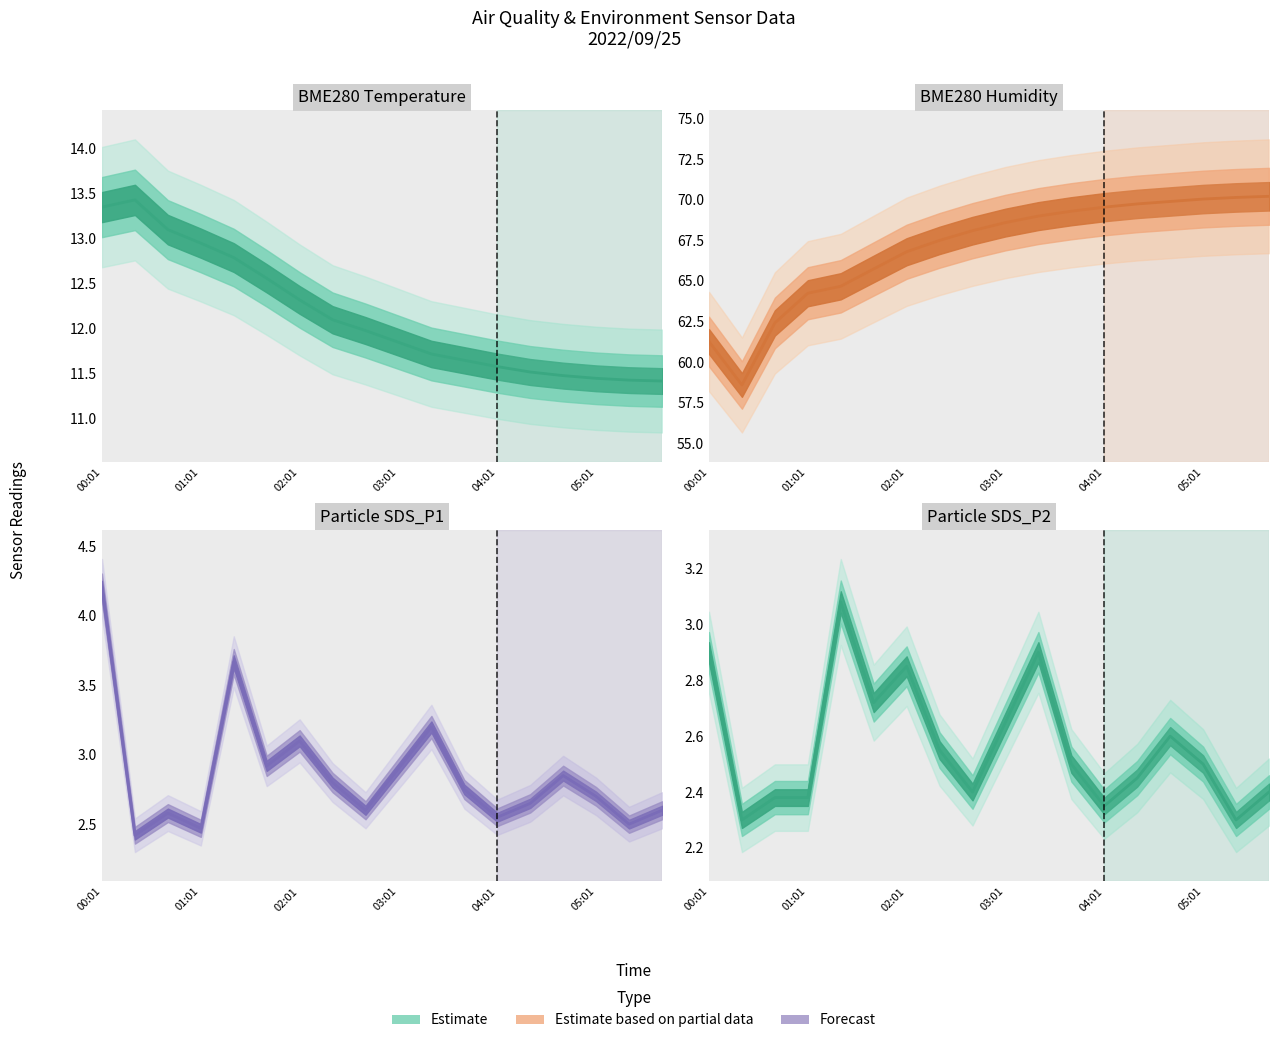

True or false: Particle SDS_P1 and BME280 Humidity cross at least once.

False